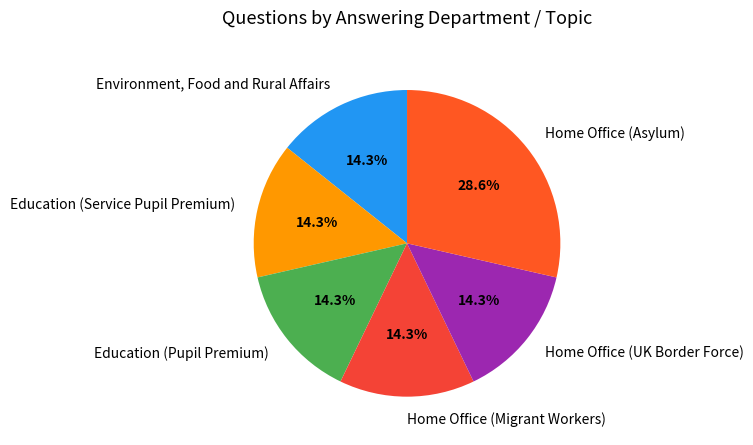

Does Education (Pupil Premium) represent more than half of the total?

No